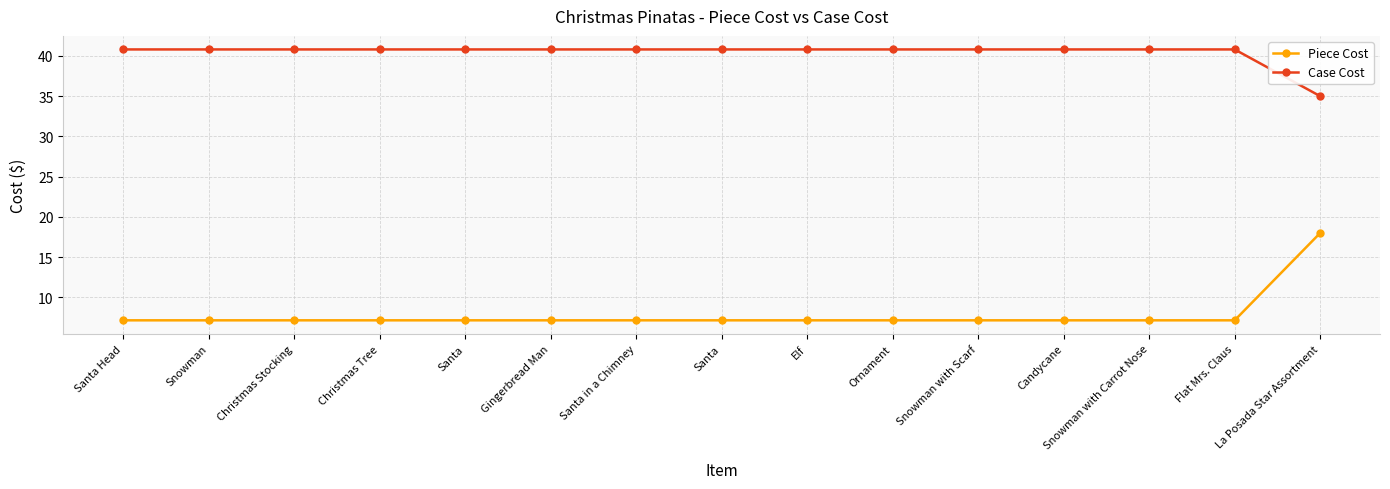

What is the difference between the maximum and minimum values in the Piece Cost series?

10.8